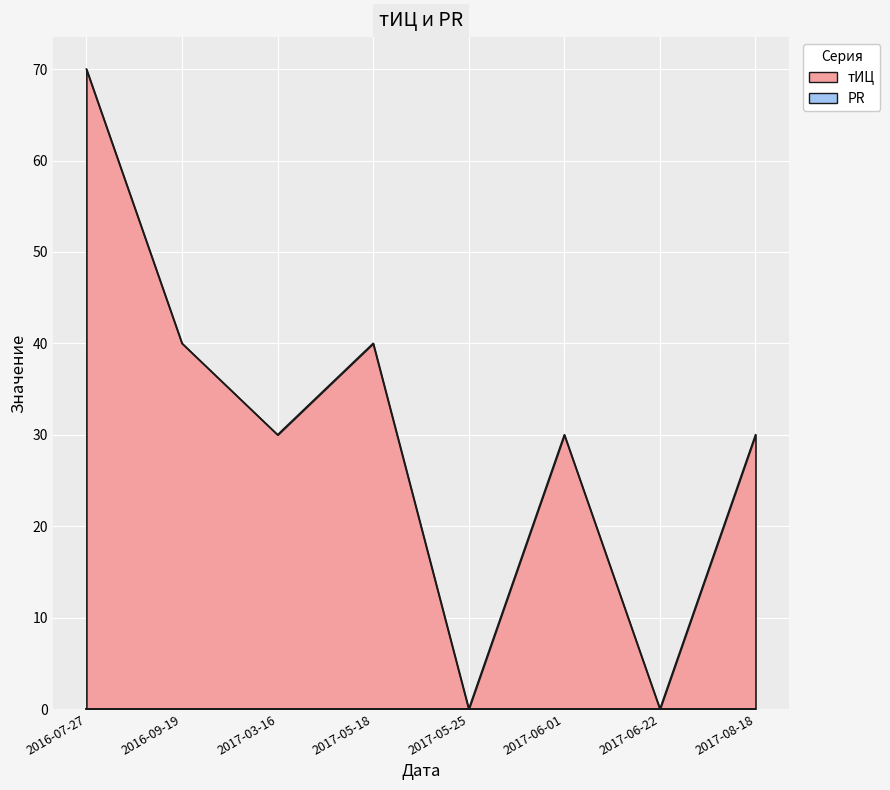

Reading left to right, transcribe all the data shown in this chart.

70	40	30	40	0	30	0	30